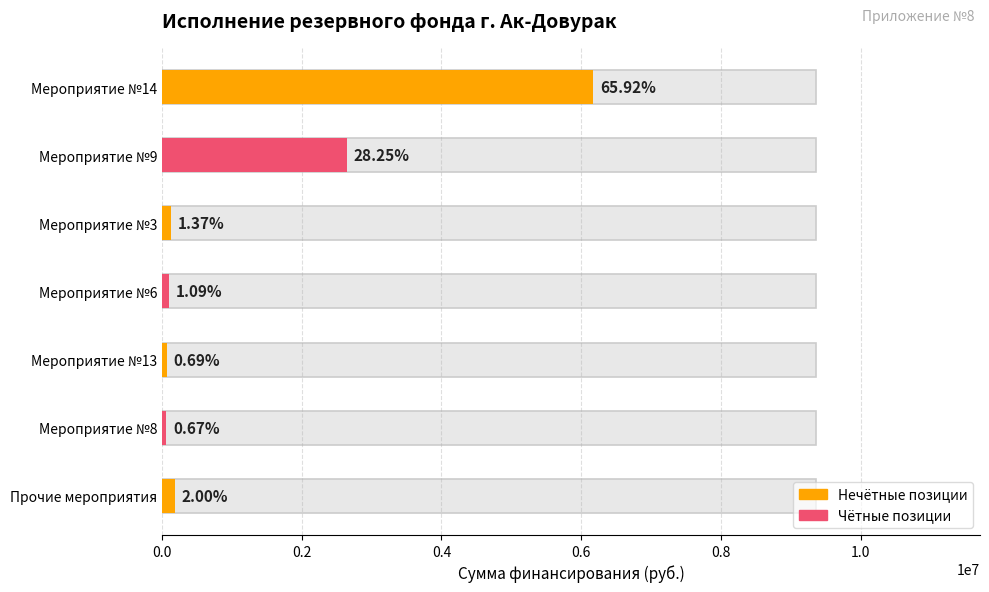

What is the difference between the maximum and minimum values?

6169786.0